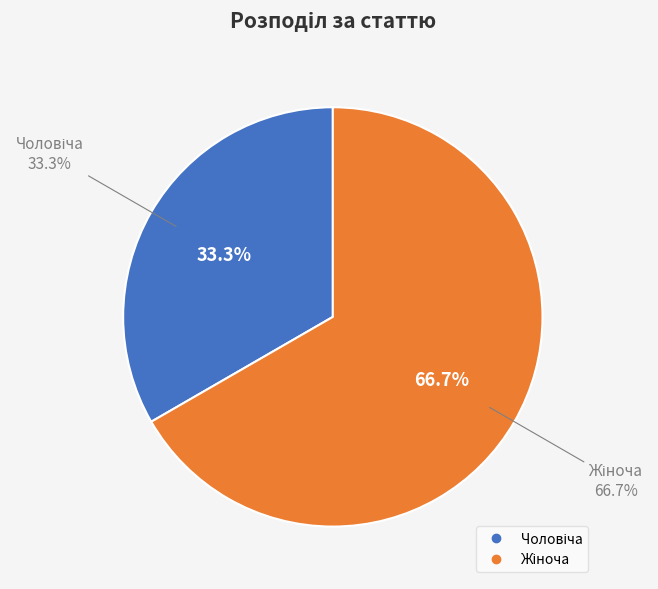

Which category accounts for the majority?

Жіноча